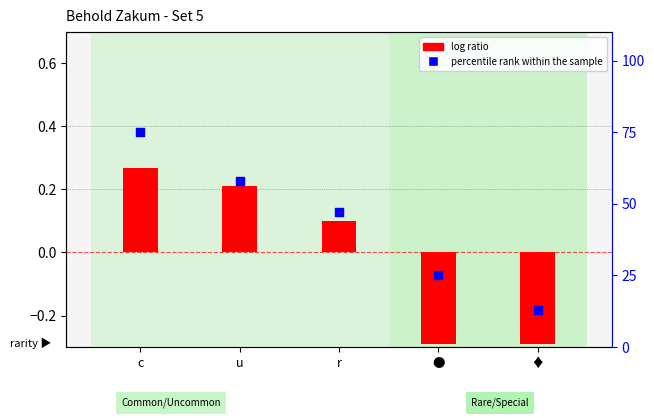

Which series has the widest spread of Y values?

percentile rank within the sample